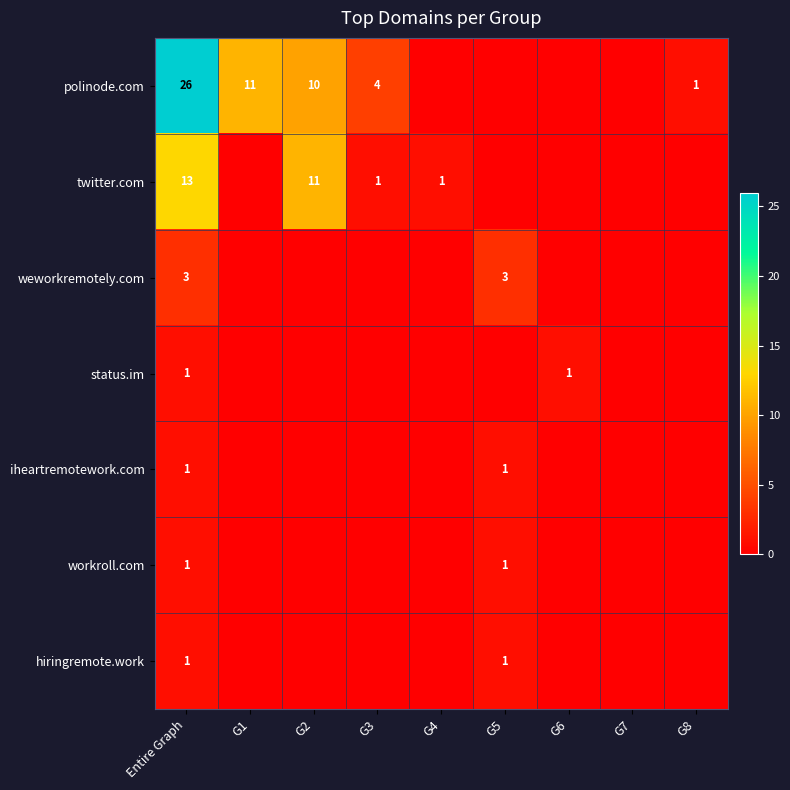

What is the difference between the highest and lowest values at G8?

1